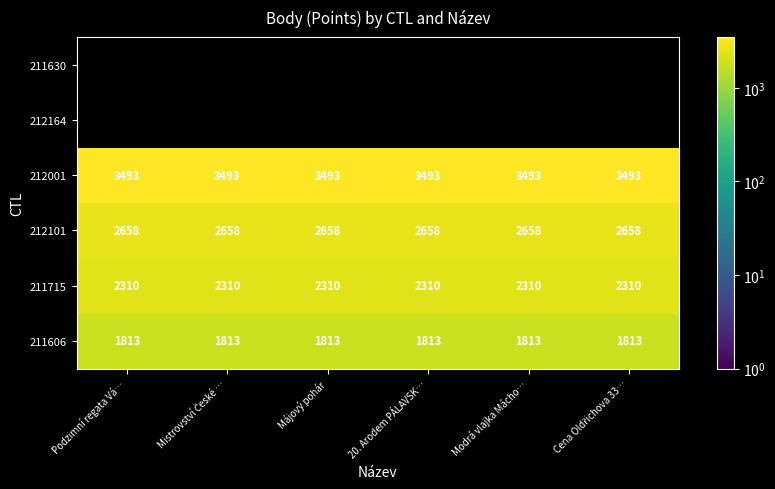

What is the highest value of the 212101 series?

2658